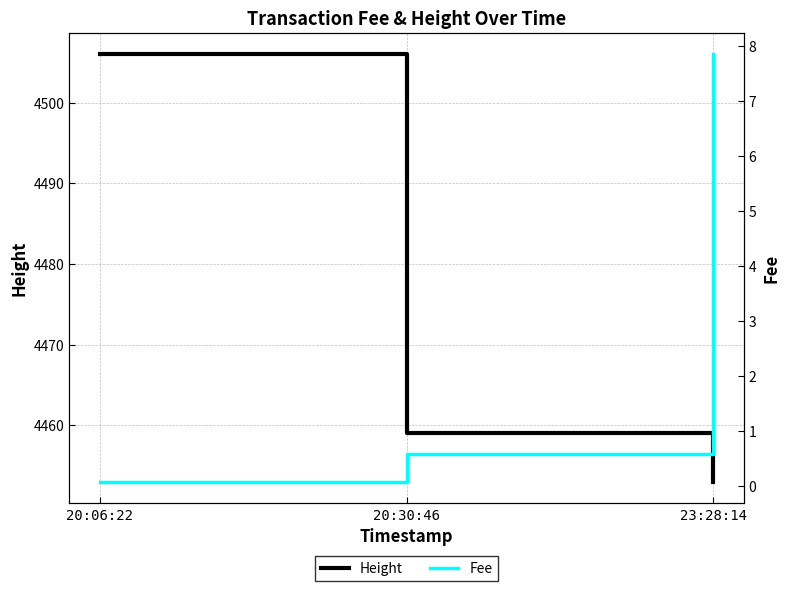

Which category has the highest value in the Fee series?

23:28:14